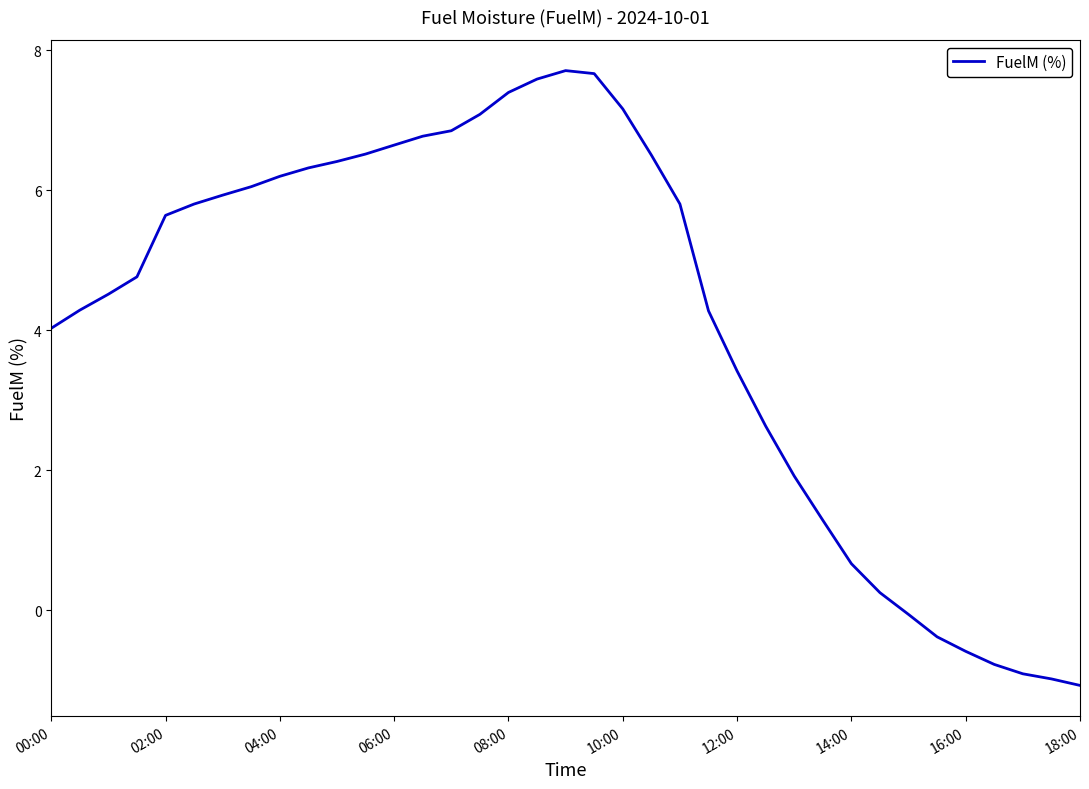

What is the difference between the maximum and minimum values?

8.8